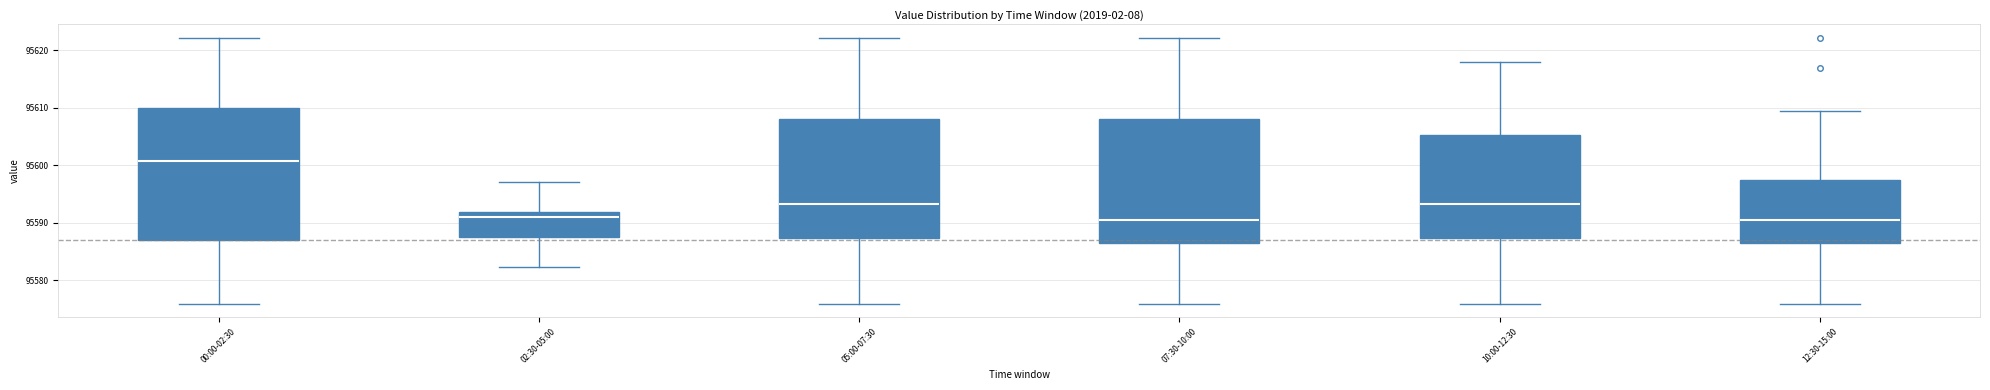

Reading left to right, transcribe this box plot: for each box, give where its median line is, the range the box spans, and where its two whiskers end, as read against the y-axis. The values are not printed on the chart, so give them approximately, as read against the axis.

00:00-02:30: median 95601, box 95587 to 95610, whiskers 95576 to 95622
02:30-05:00: median 95591, box 95588 to 95592, whiskers 95582 to 95597
05:00-07:30: median 95593, box 95587 to 95608, whiskers 95576 to 95622
07:30-10:00: median 95590, box 95586 to 95608, whiskers 95576 to 95622
10:00-12:30: median 95593, box 95587 to 95605, whiskers 95576 to 95618
12:30-15:00: median 95590, box 95586 to 95598, whiskers 95576 to 95610